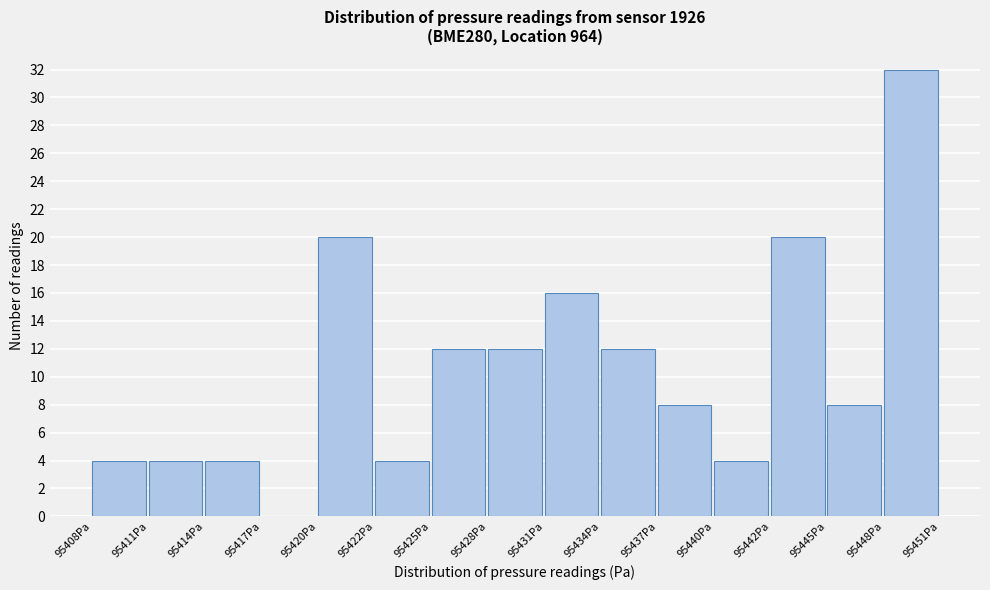

Reading left to right, transcribe this chart: for each bar, give the range it covers on the x-axis and its height. Neither the bar edges nor the heights are printed on the chart, so give them approximately, as read against the axes.

95408.0 to 95411.0: 4
95411.0 to 95414.0: 4
95414.0 to 95416.5: 4
95416.5 to 95419.5: 0
95419.5 to 95422.5: 20
95422.5 to 95425.5: 4
95425.5 to 95428.0: 12
95428.0 to 95431.0: 12
95431.0 to 95434.0: 16
95434.0 to 95436.5: 12
95436.5 to 95439.5: 8
95439.5 to 95442.5: 4
95442.5 to 95445.0: 20
95445.0 to 95448.0: 8
95448.0 to 95451.0: 32